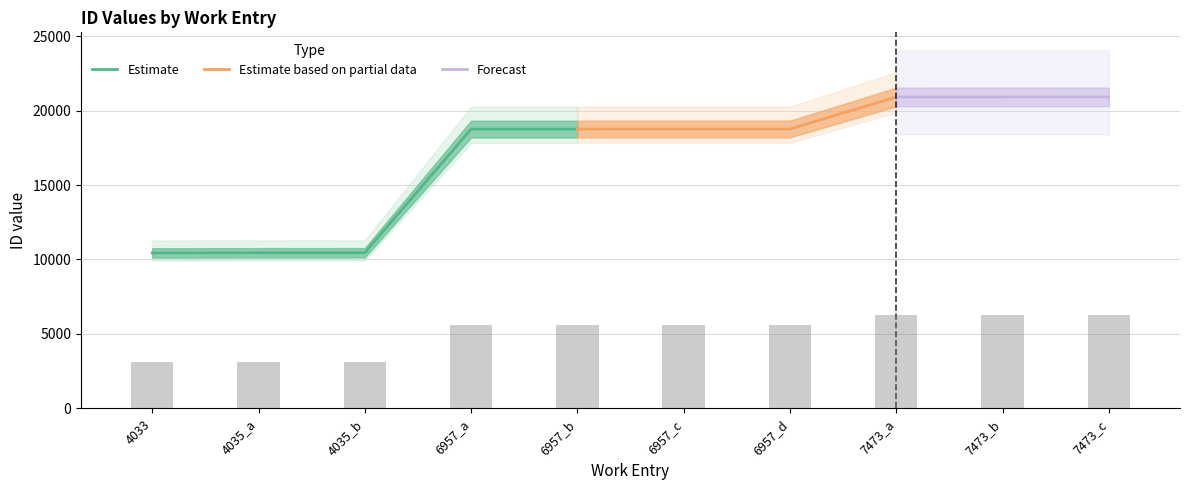

Are the bars grouped side by side (vs. stacked)?

No